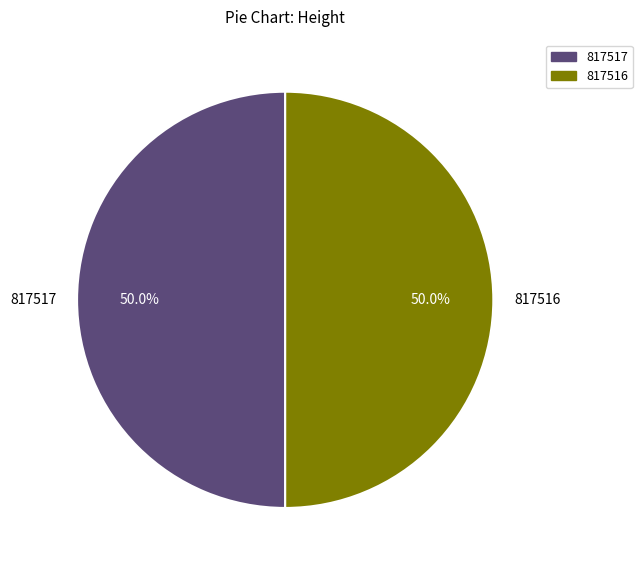

What is the total percentage of 817516 and 817517?

100.0%